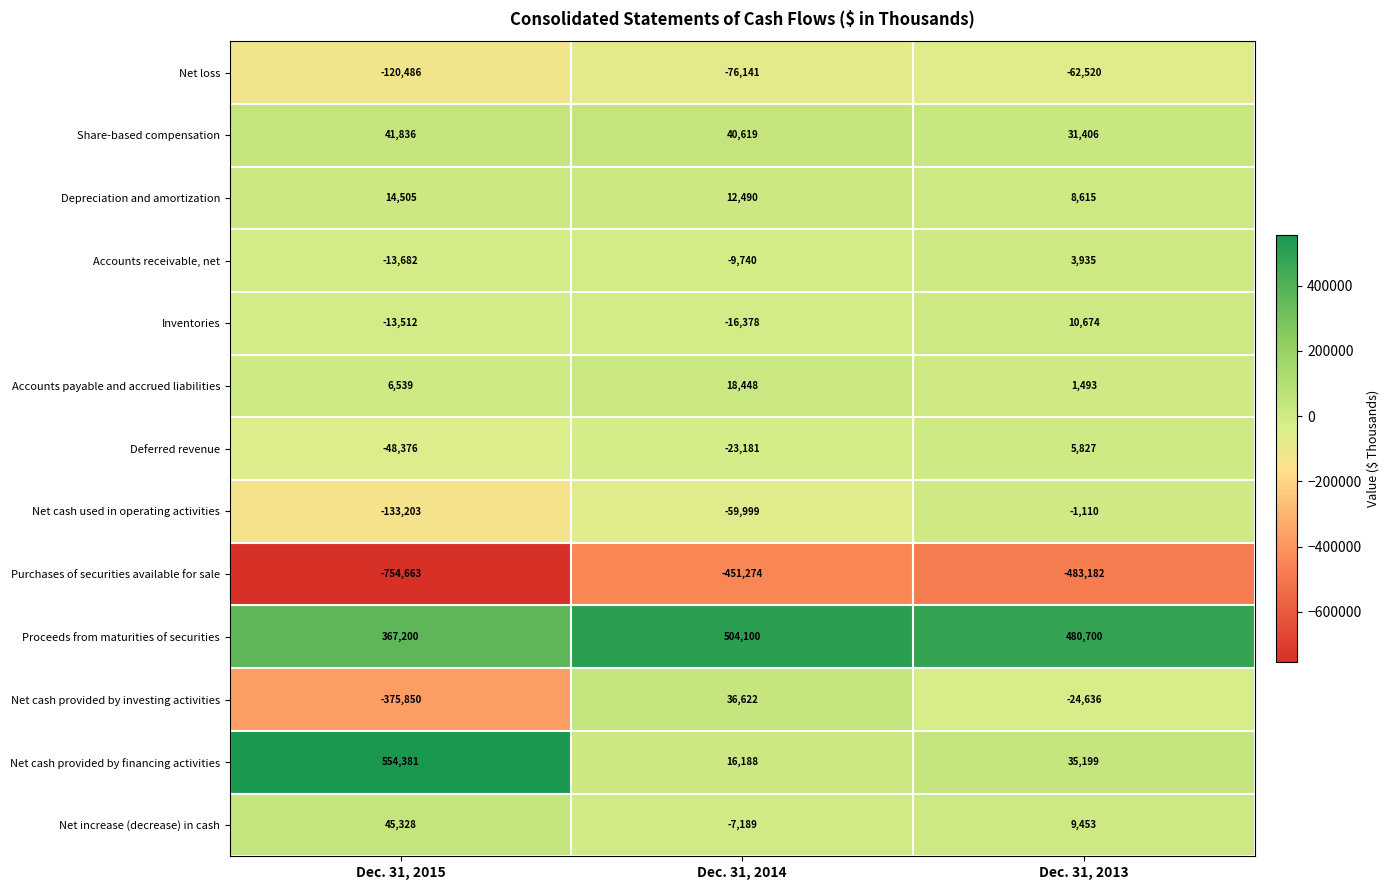

What is the average value of the Net cash provided by investing activities series?

-121288